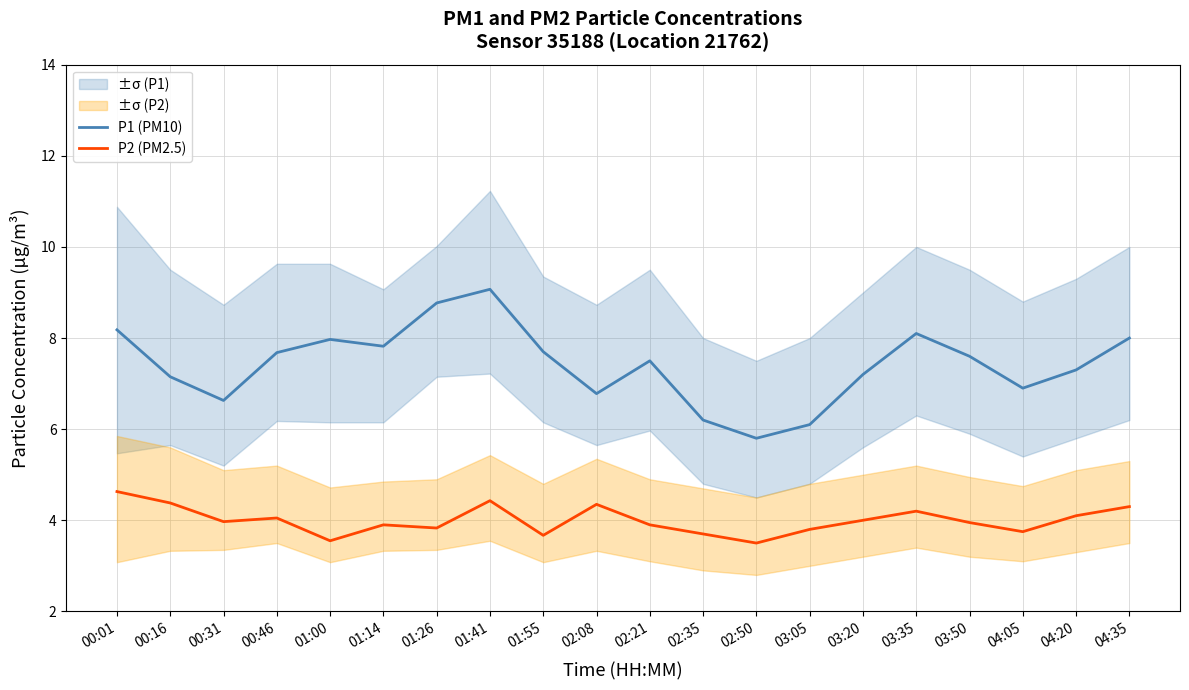

Count the number of data series in this chart.

2